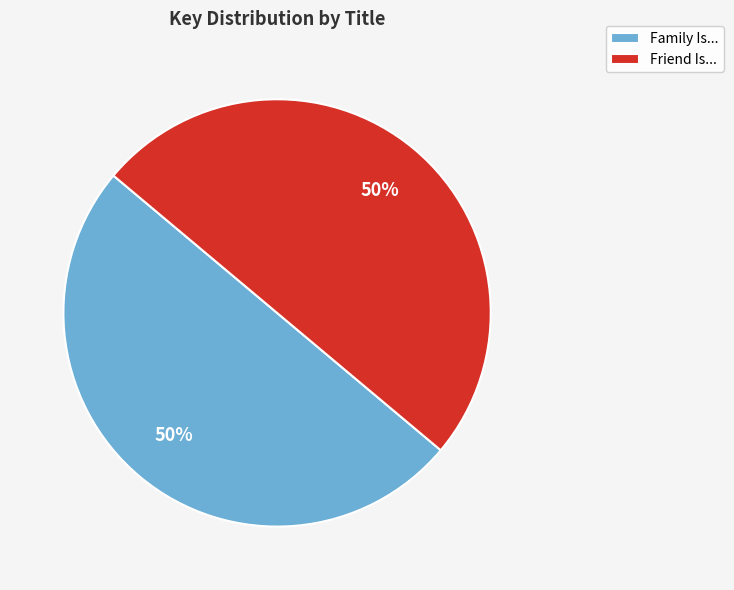

Count the number of slices in the pie.

2